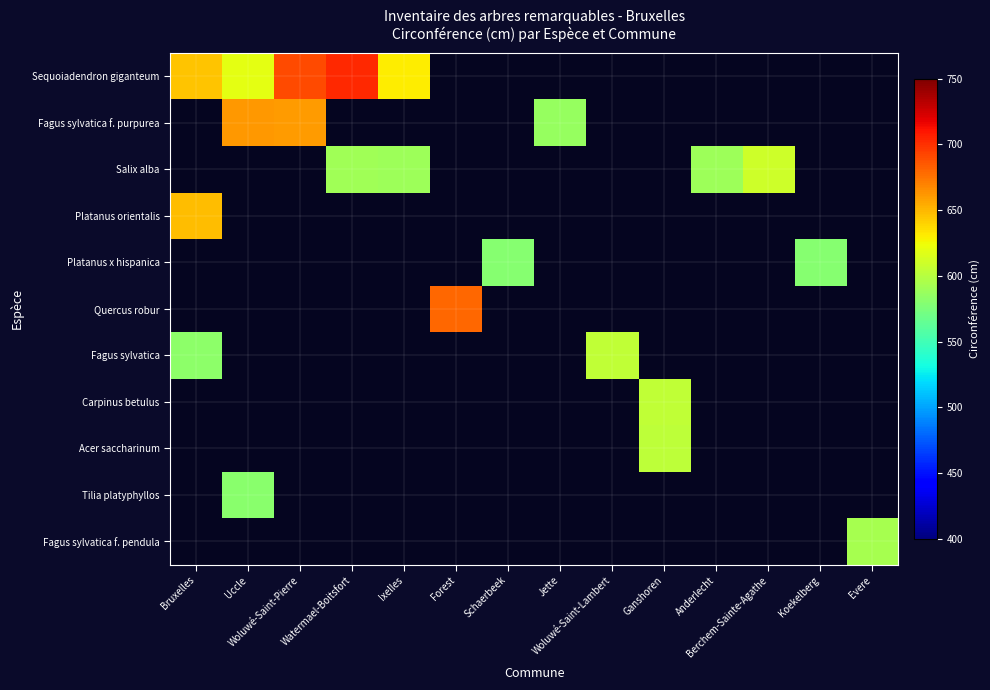

Between Bruxelles and Uccle, which series saw the biggest shift?

Sequoiadendron giganteum